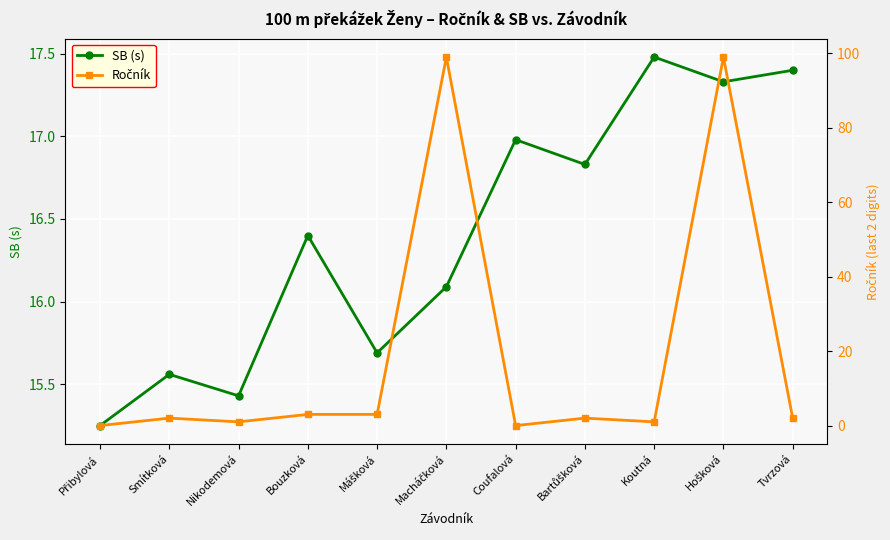

Does the chart display data point markers on the line(s)?

Yes